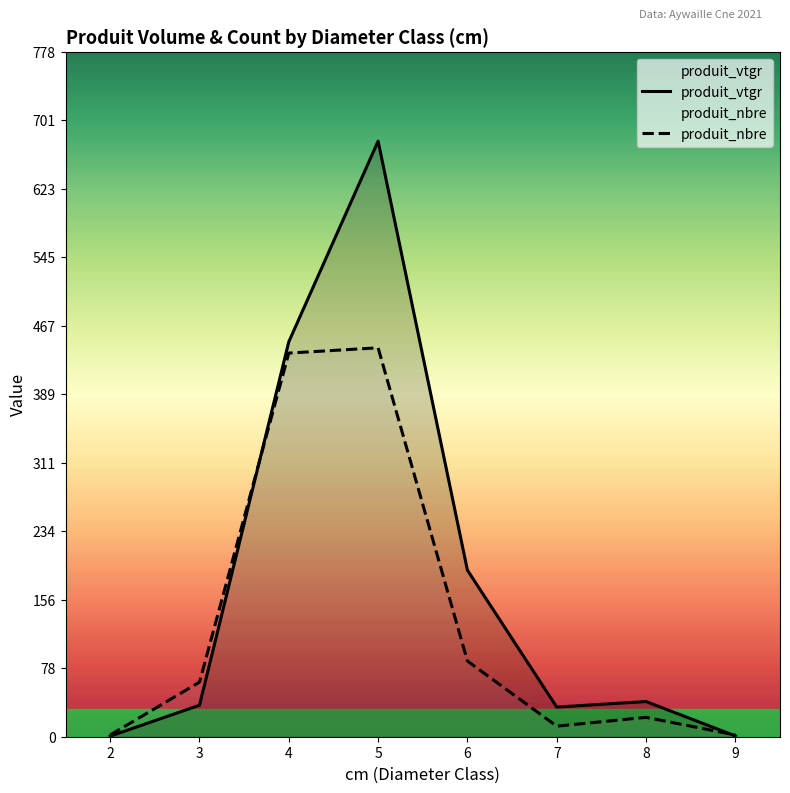

Which has a higher value, 4 or 5?

5